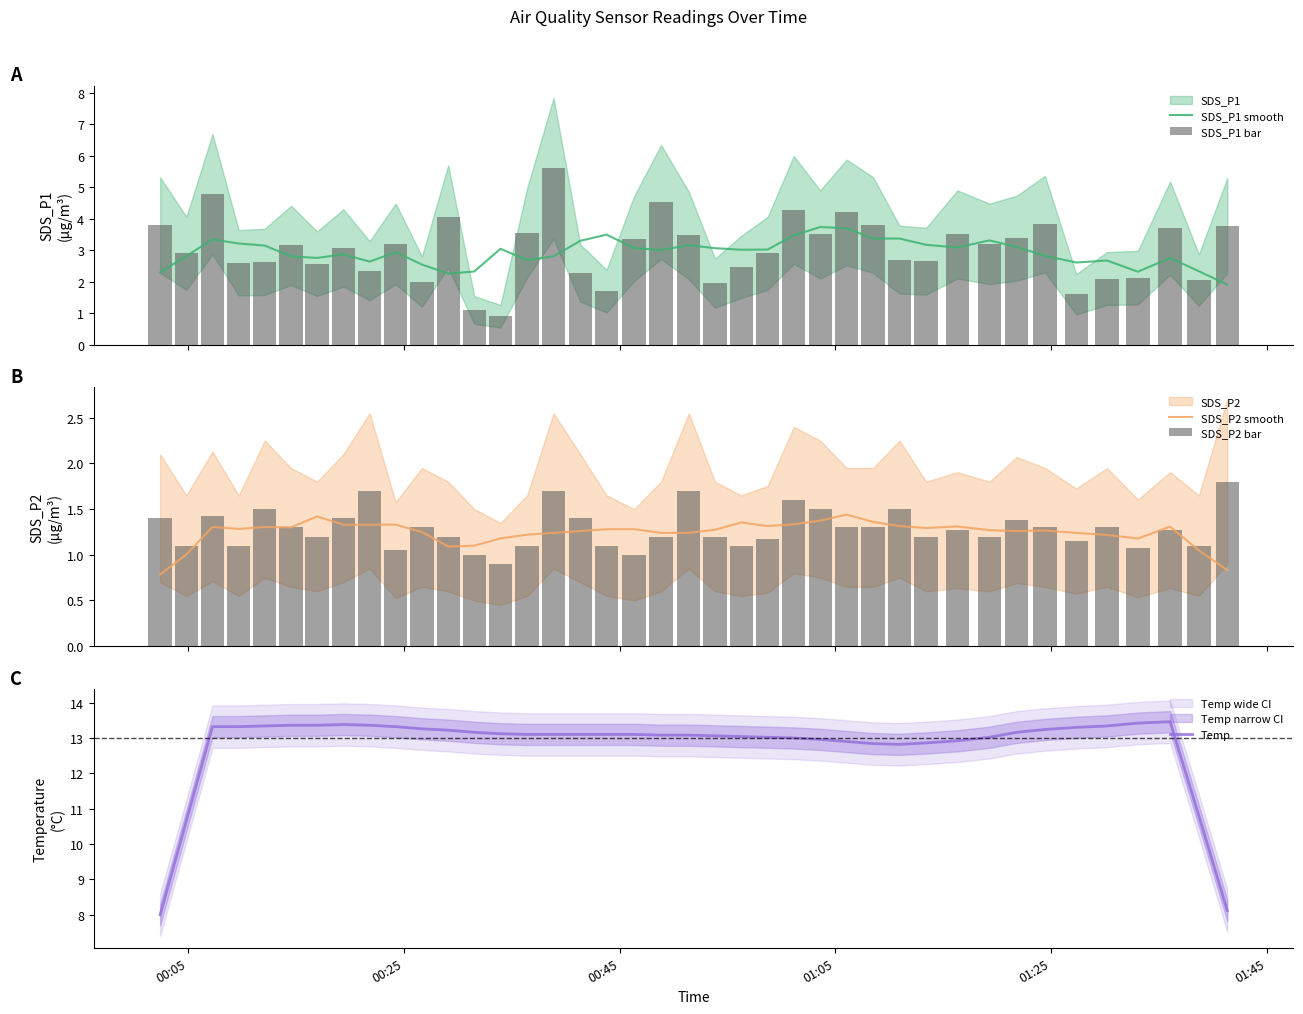

What is the maximum value for SDS_P1 smooth?

3.7